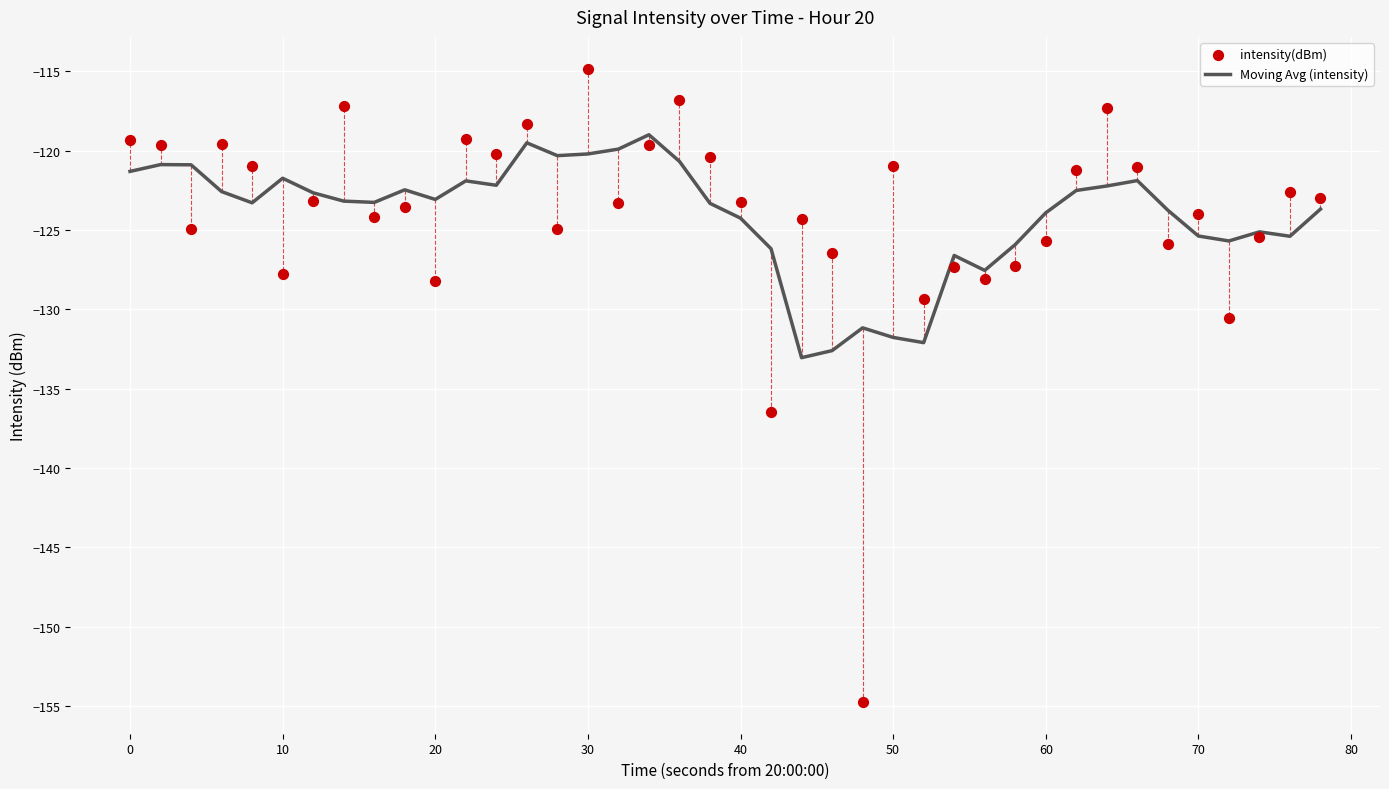

Which series reaches the minimum Y coordinate?

intensity(dBm)